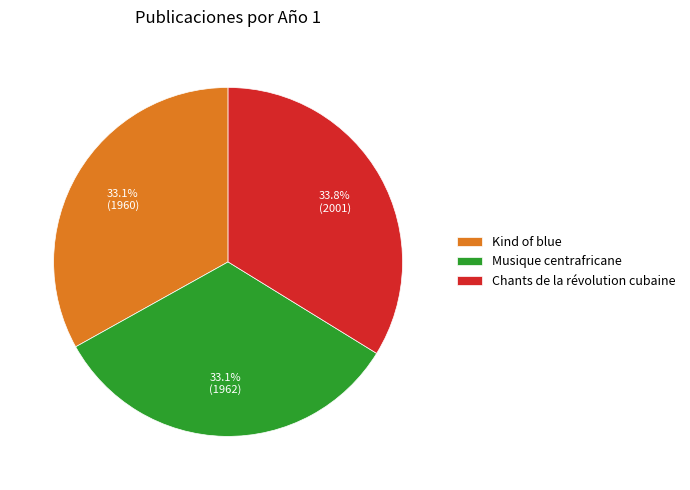

What is the largest slice in the pie chart?

Chants de la révolution cubaine